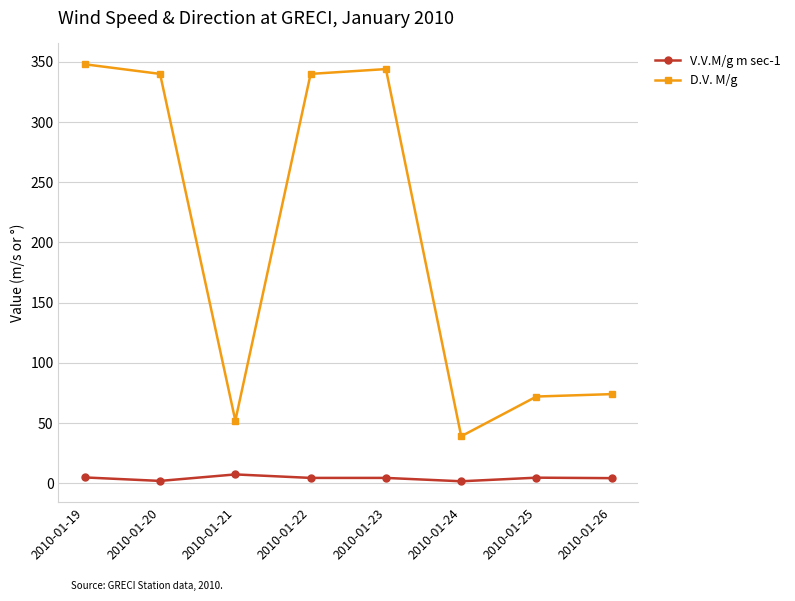

True or false: D.V. M/g and V.V.M/g m sec-1 cross at least once.

False